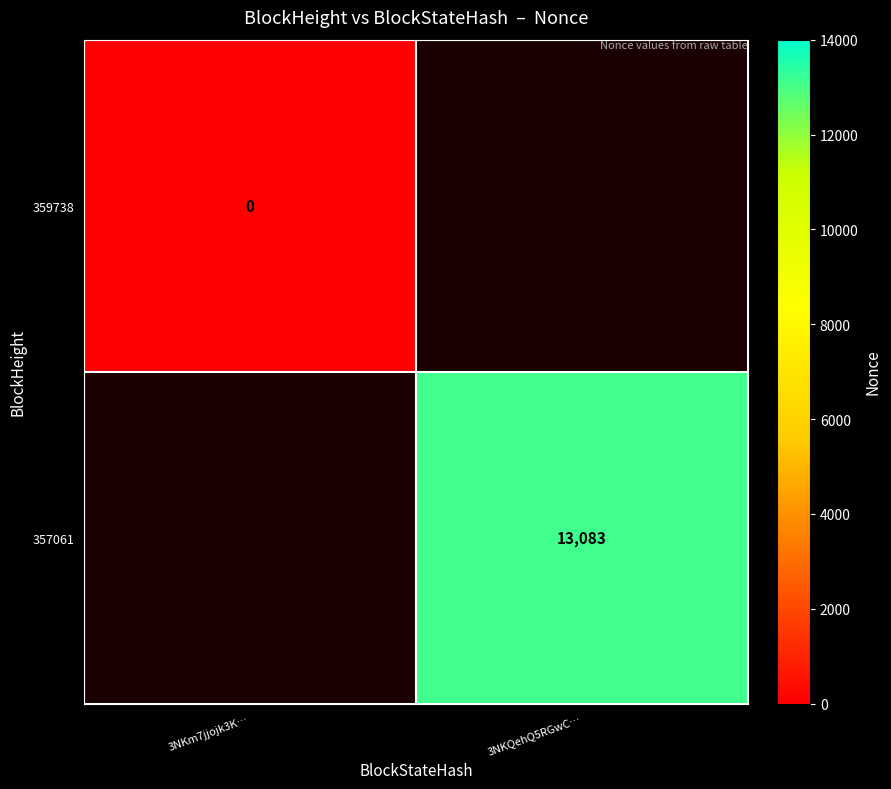

Between 3NKm7jjojk3K… and 3NKQehQ5RGwC…, which is larger?

3NKQehQ5RGwC…